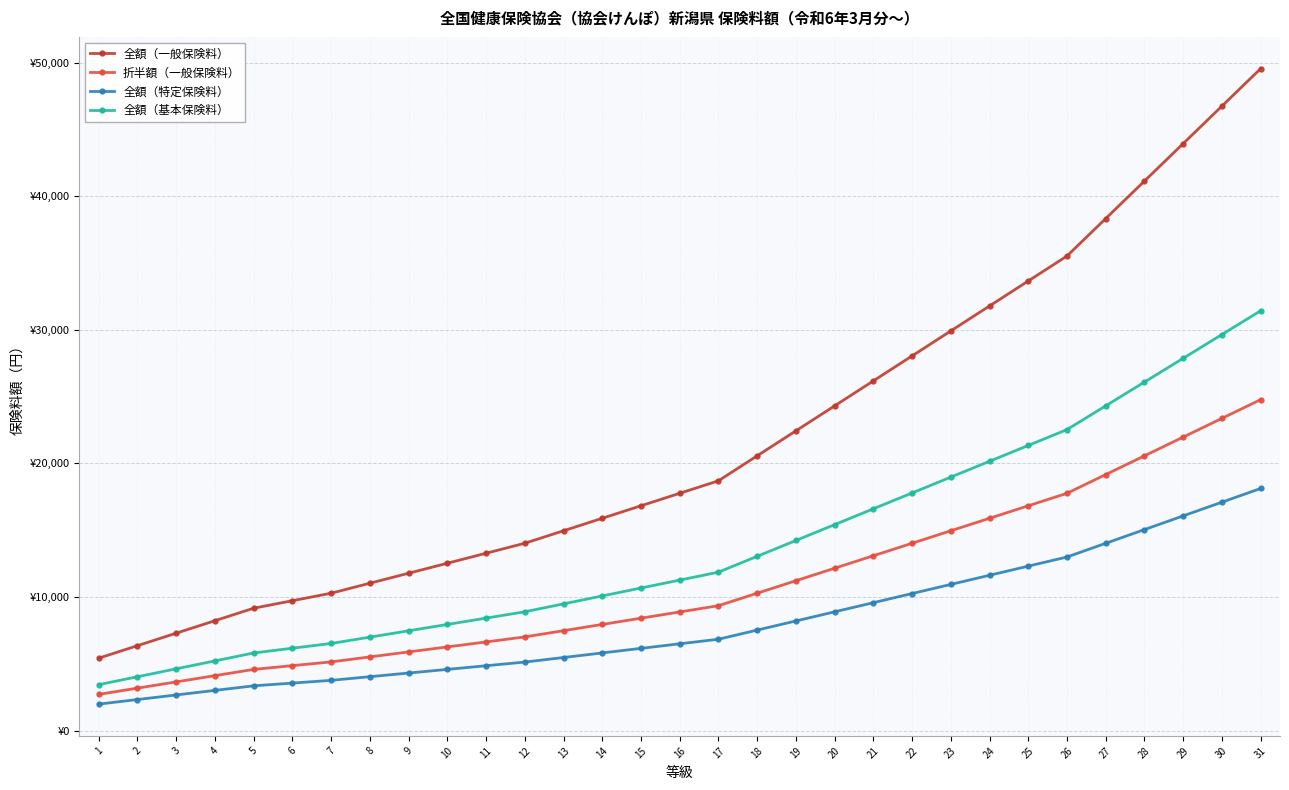

True or false: 折半額（一般保険料） and 全額（一般保険料） cross at least once.

False